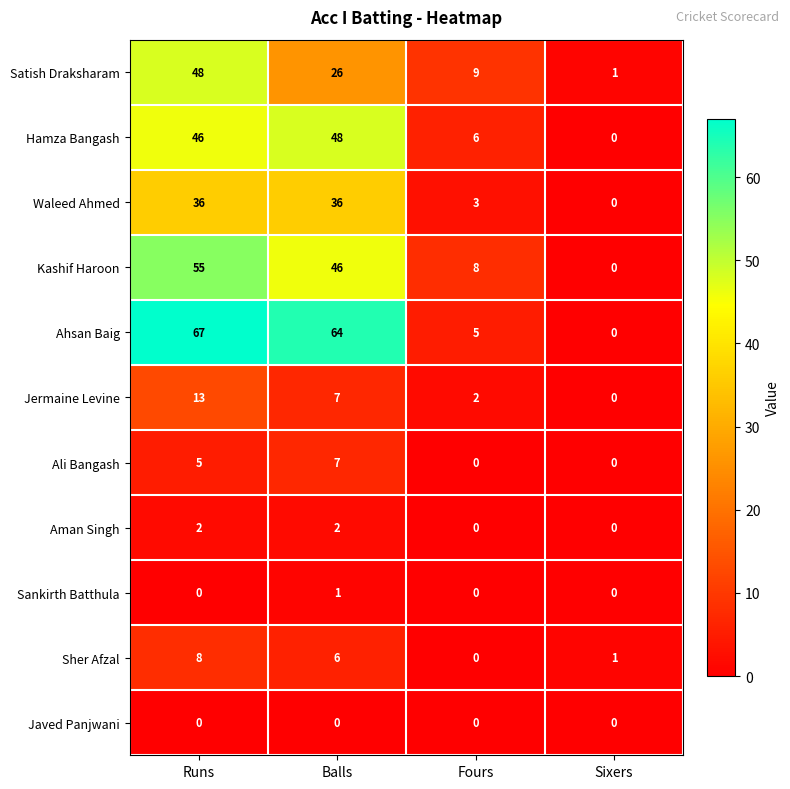

What is the total value across all series at Sixers?

2